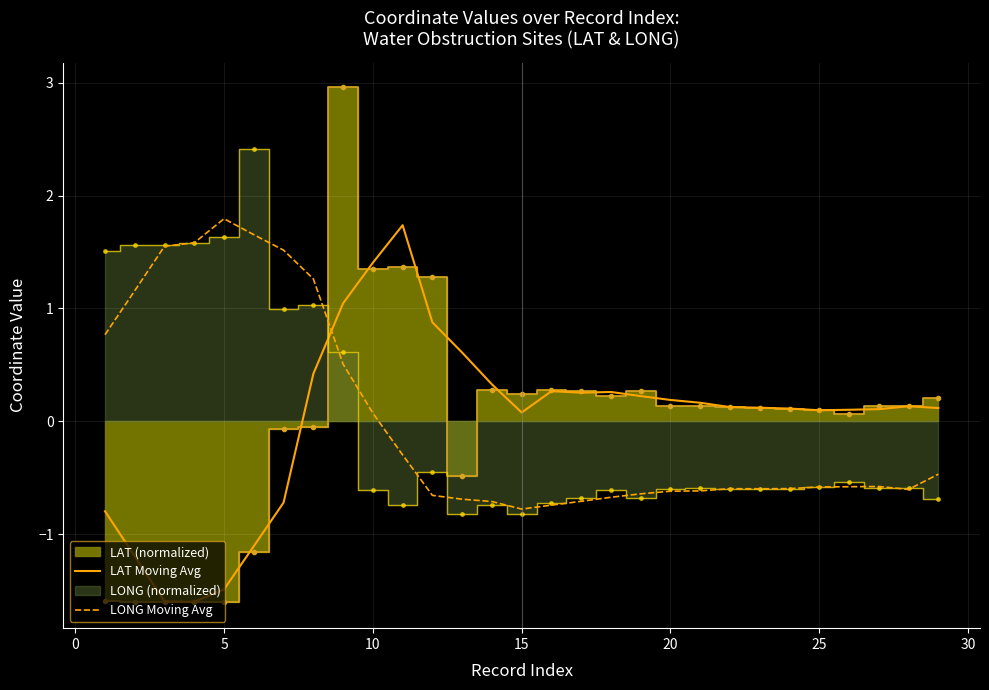

What is the minimum value for LONG Moving Avg?

-0.8